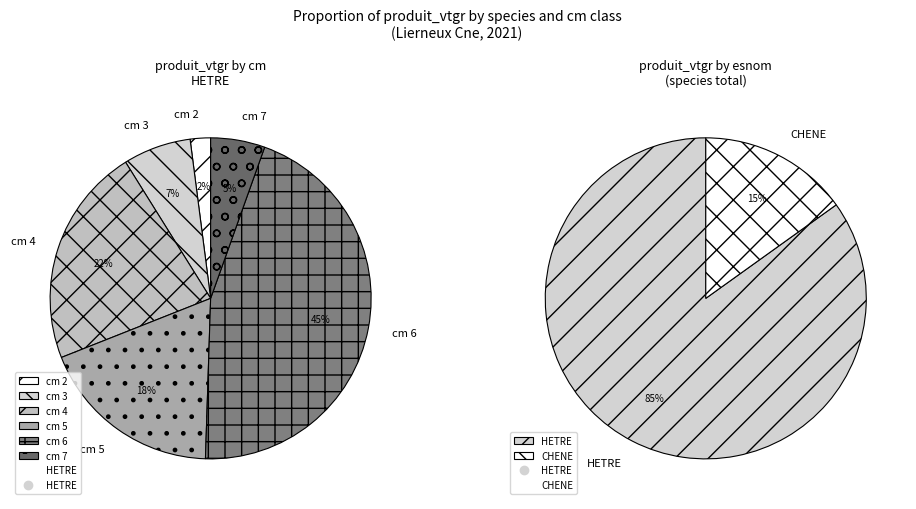

Does 4 account for over 50% of the chart?

No